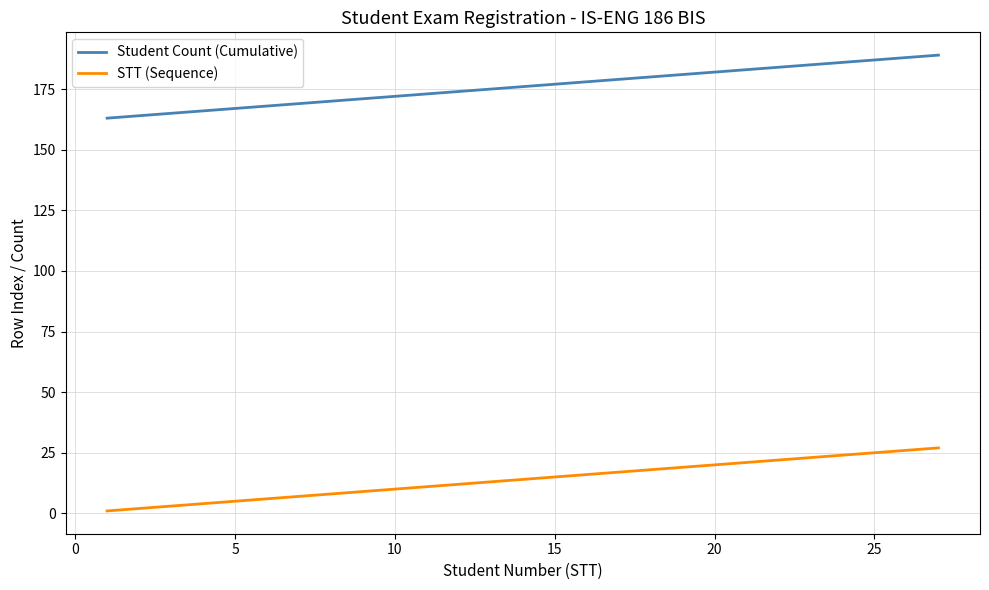

What are all the series names shown in the legend?

Student Count (Cumulative), STT (Sequence)